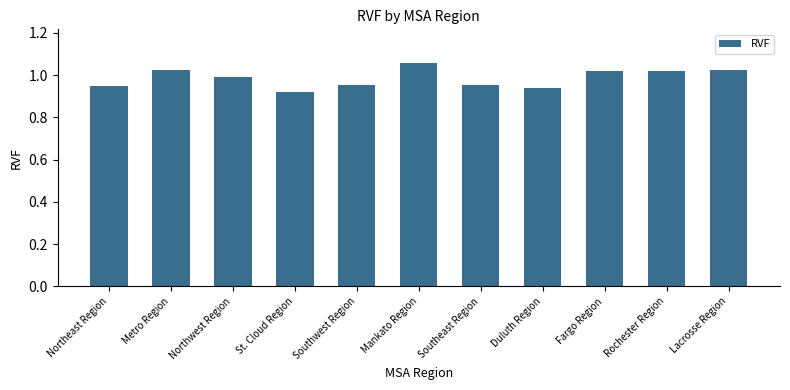

What is the label of the 9th bar from the left?

Fargo Region